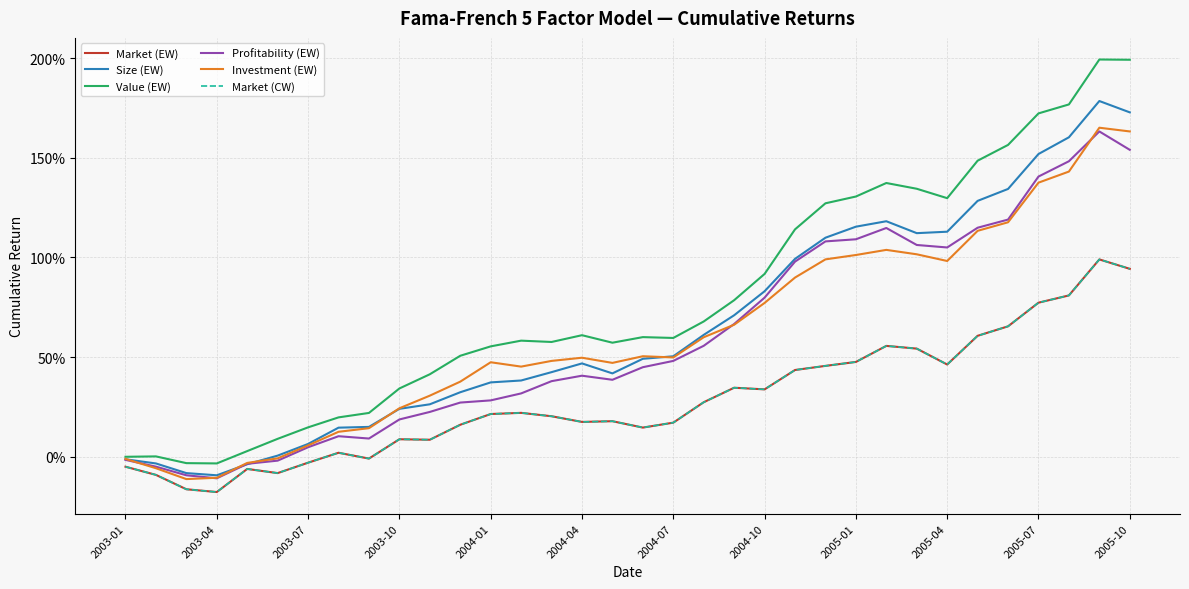

Which series has the largest total across all categories?

Value (EW)